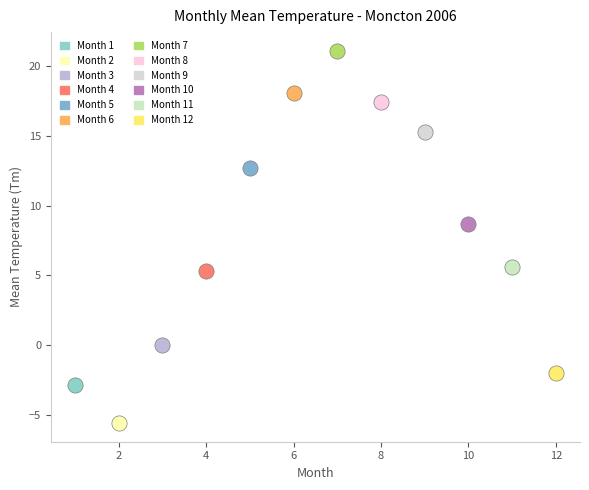

Which series contains the lowest Y value?

Month 2